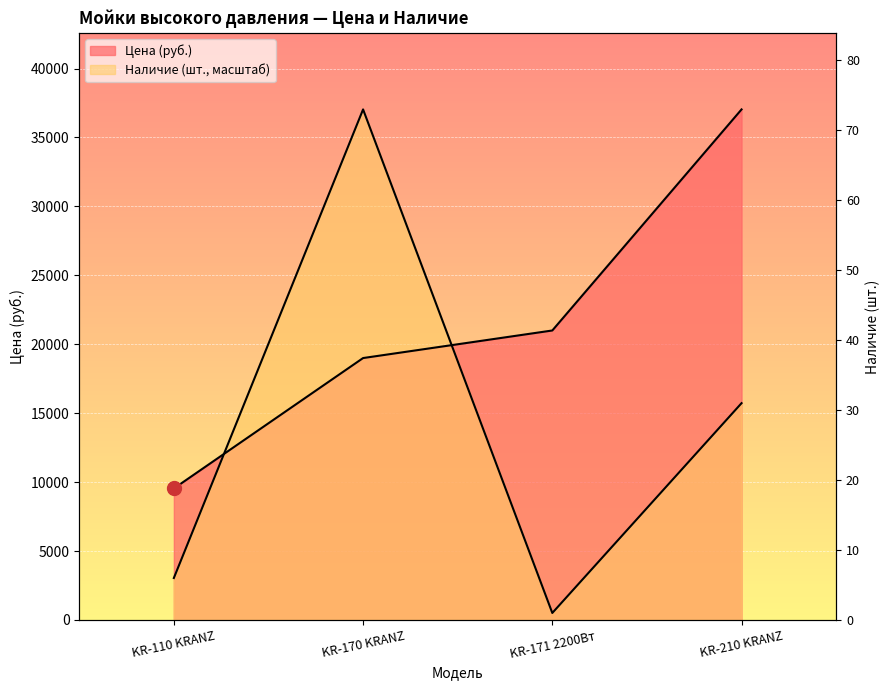

How many lines are shown in the chart?

2